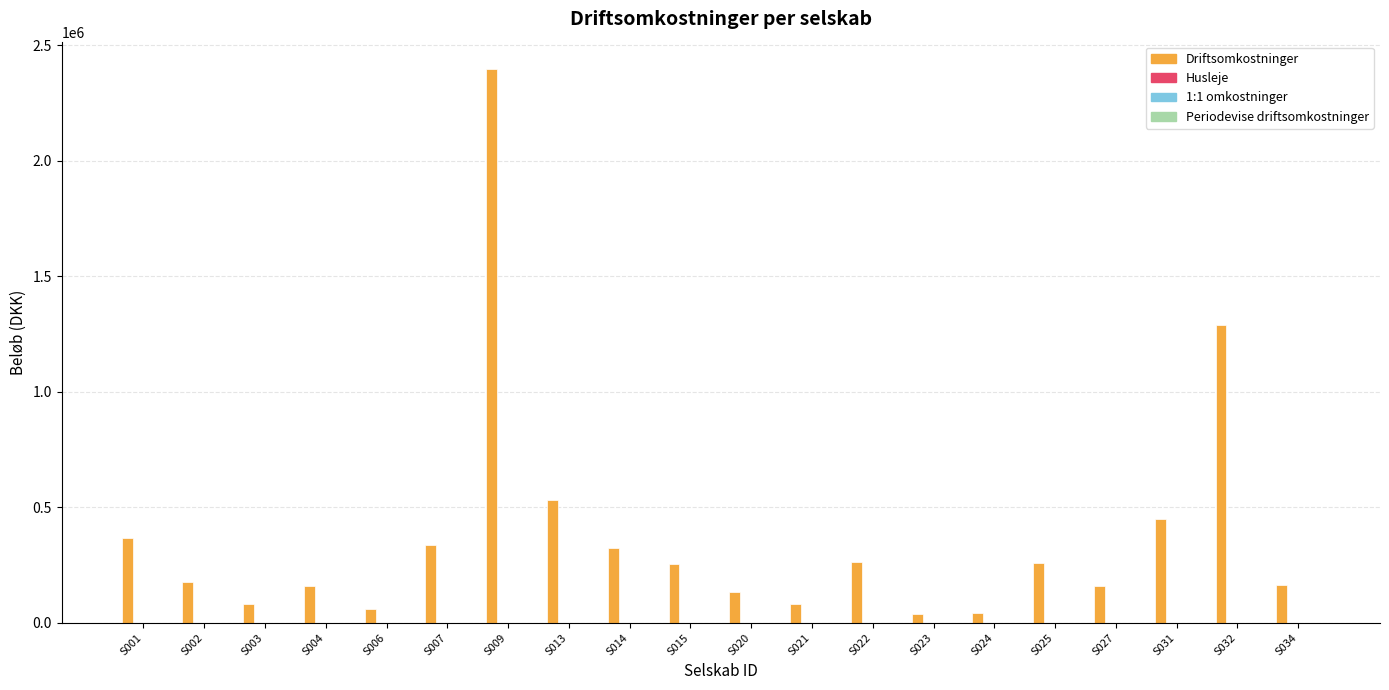

How many distinct data groups are displayed?

1